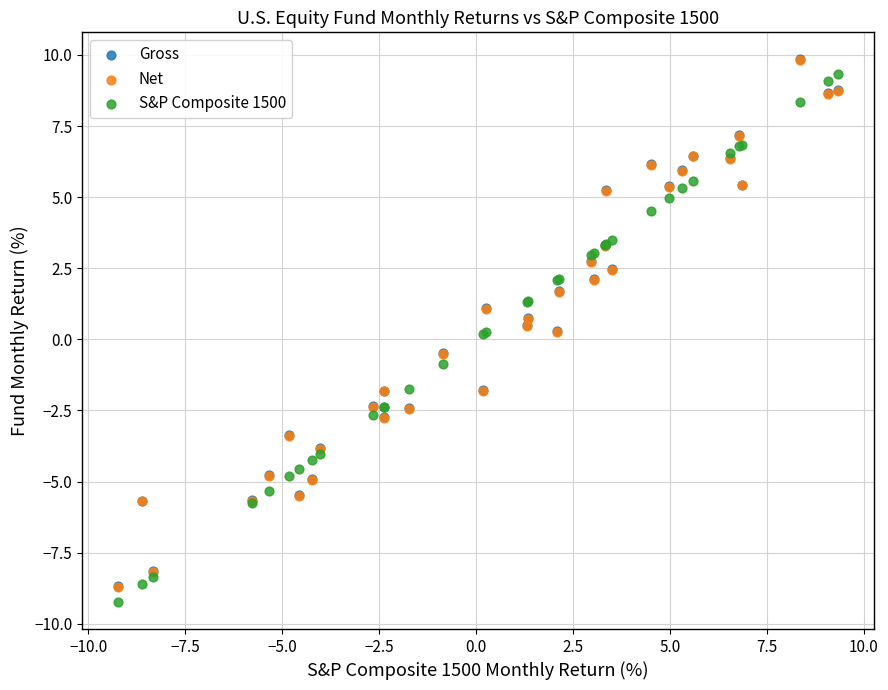

Which series reaches the minimum Y coordinate?

S&P Composite 1500